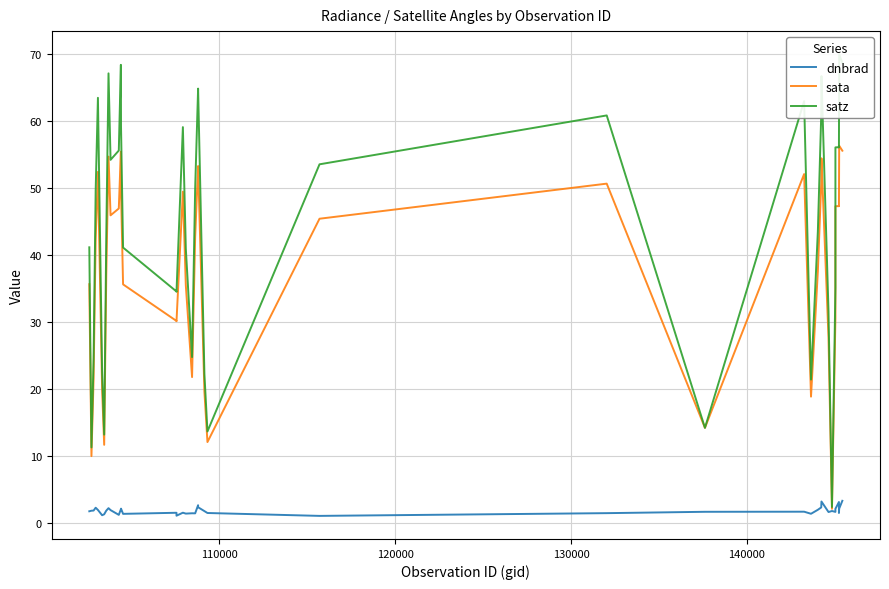

True or false: sata has more than 0 points higher than both neighbors.

True